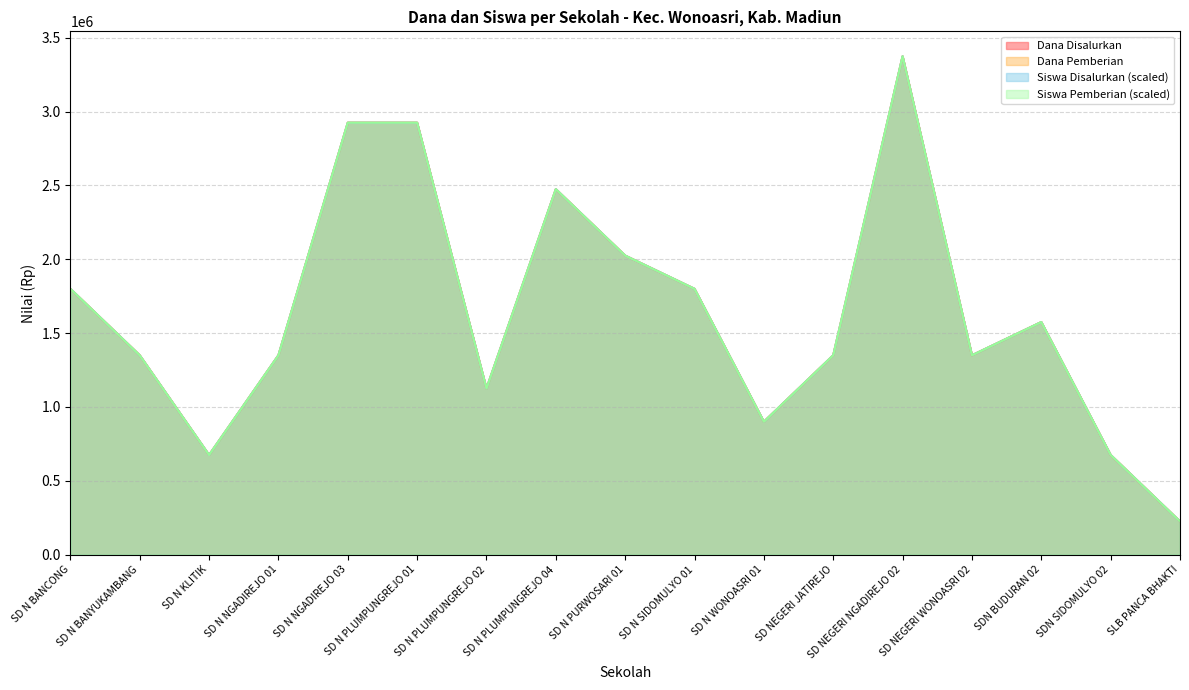

What is the difference between the maximum and minimum values in the Dana Disalurkan series?

3150000